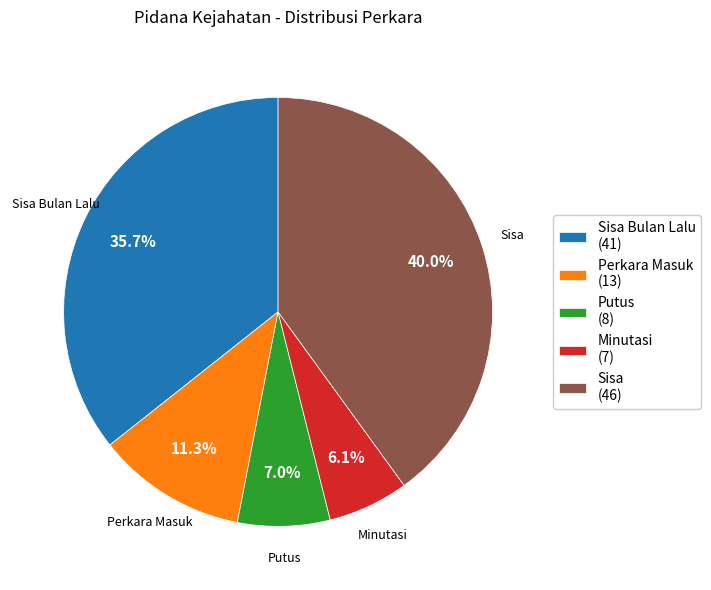

Approximately how many times larger is the value at Perkara Masuk (13) compared to Putus (8)?

1.6